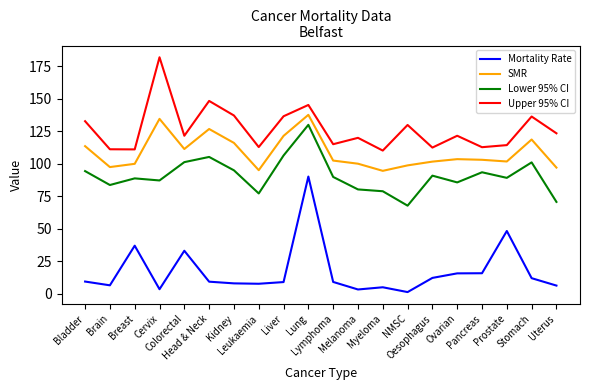

True or false: SMR has more than 2 interior local peaks.

True